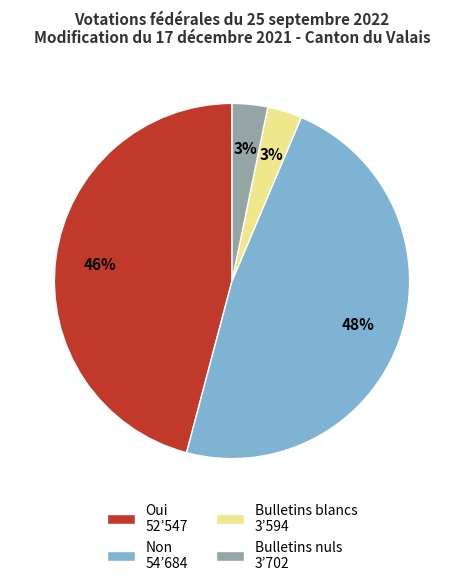

True or false: Bulletins nuls accounts for 10% of the total.

False